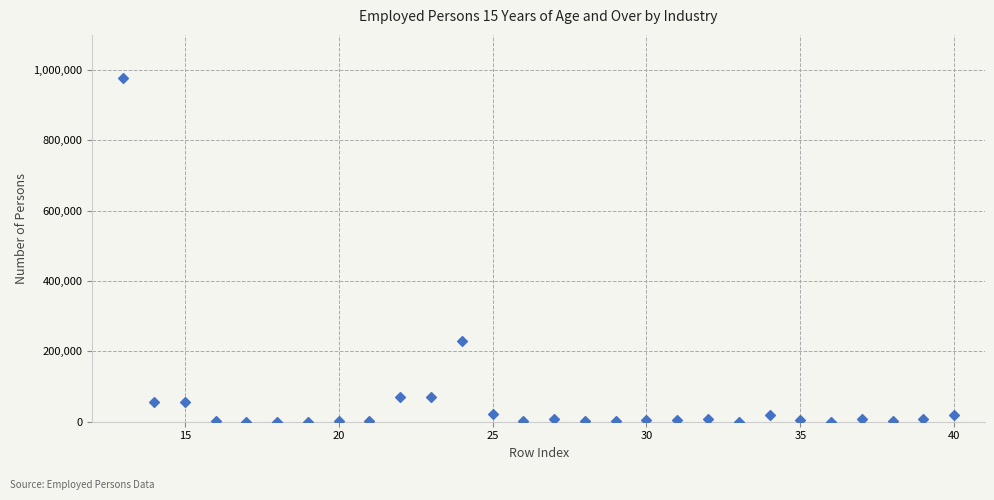

What Y value in the scatter plot is closest to 488690?

228300